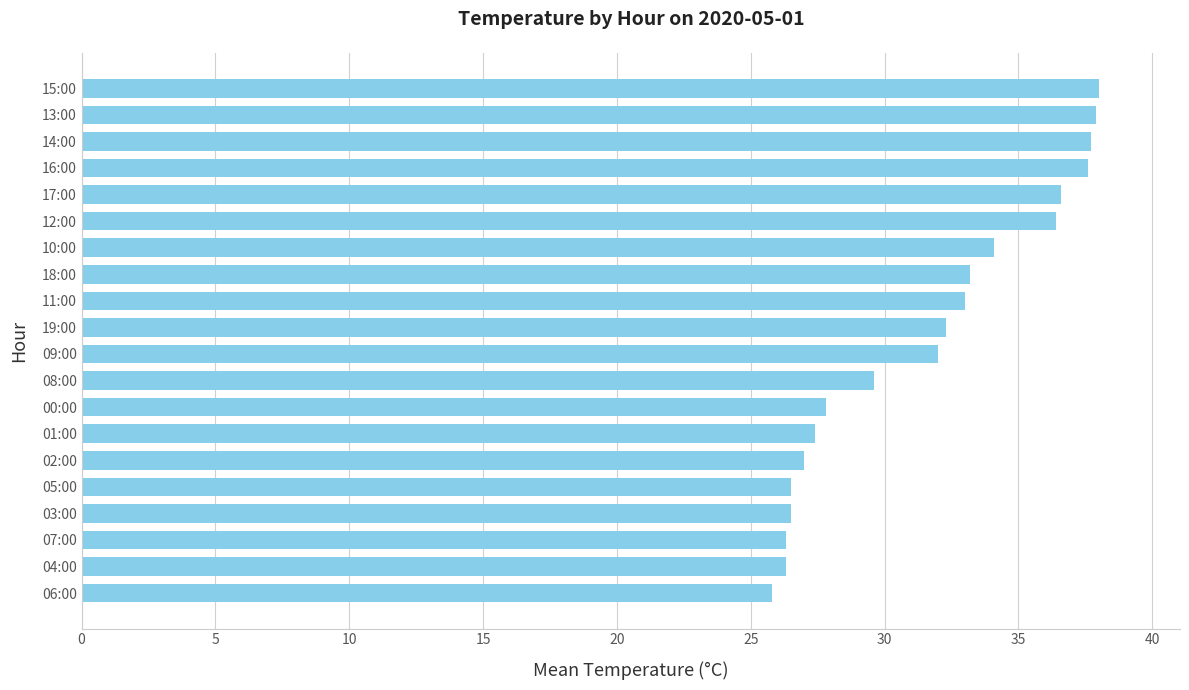

What is the minimum value shown in the chart?

25.8